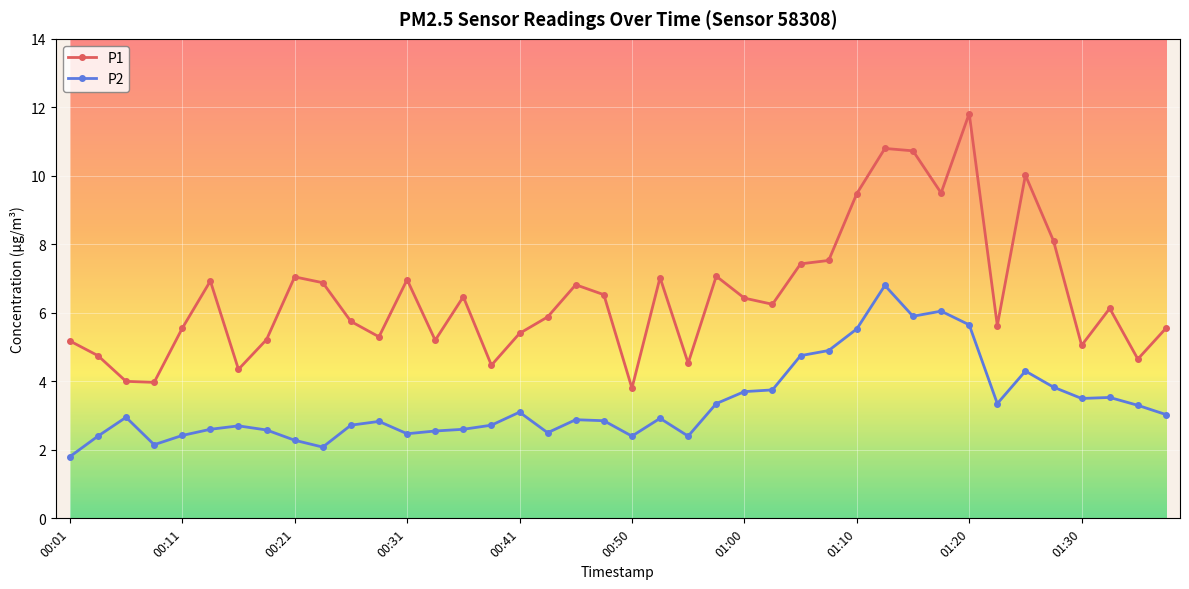

True or false: P1 and P2 intersect in this chart.

False